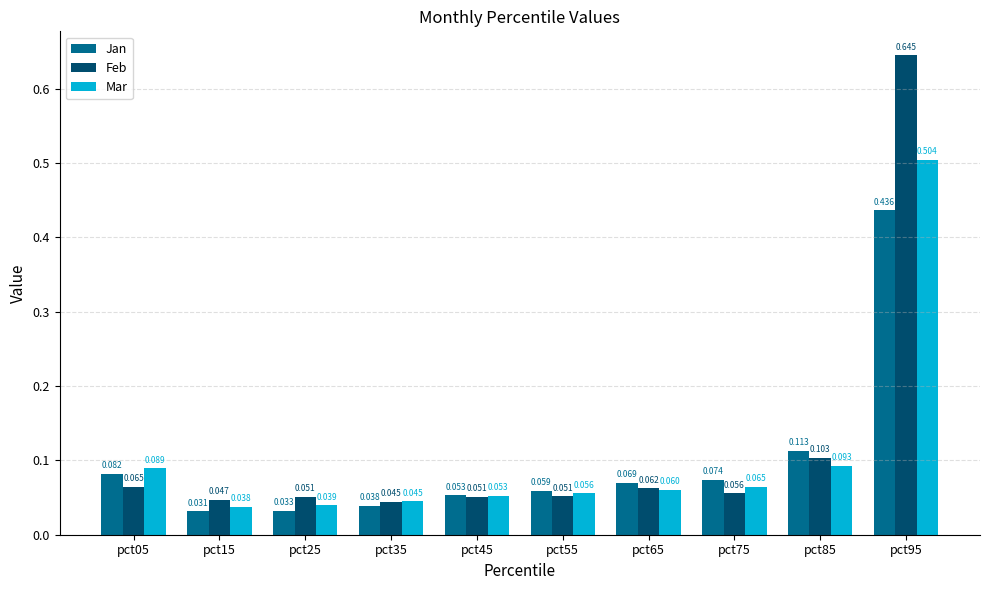

Which series has the largest total across all categories?

Feb